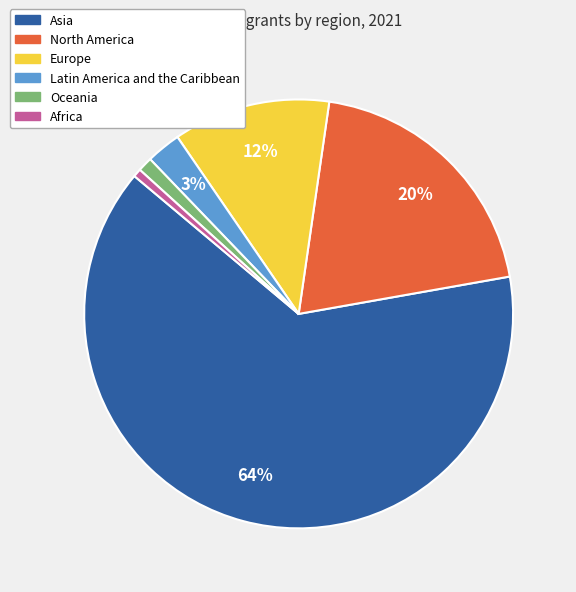

Combined, do Oceania and Latin America and the Caribbean account for over 50%?

No